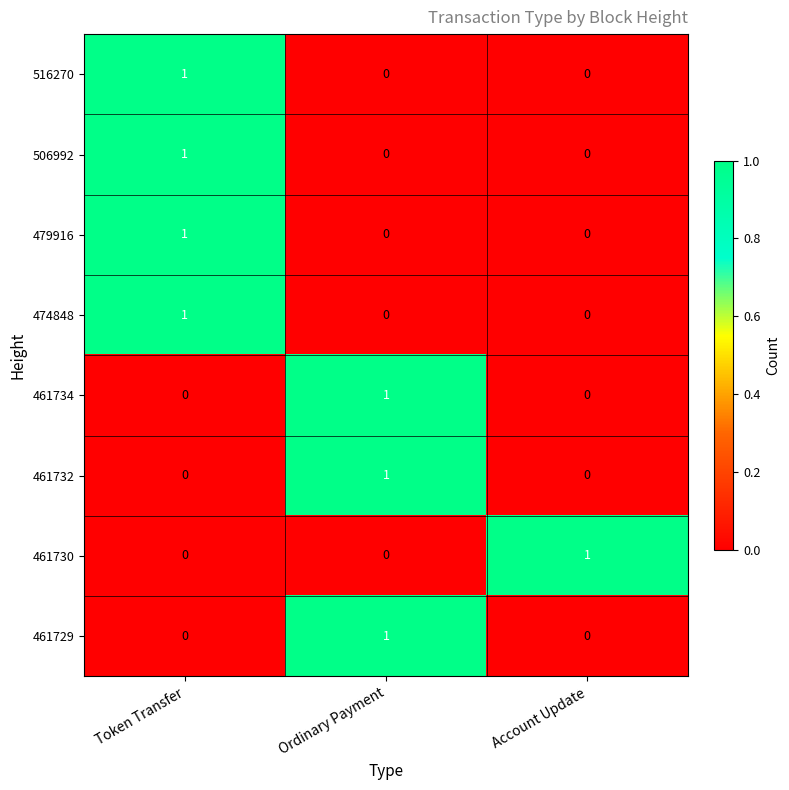

At which category is the sum across all series the highest?

Token Transfer